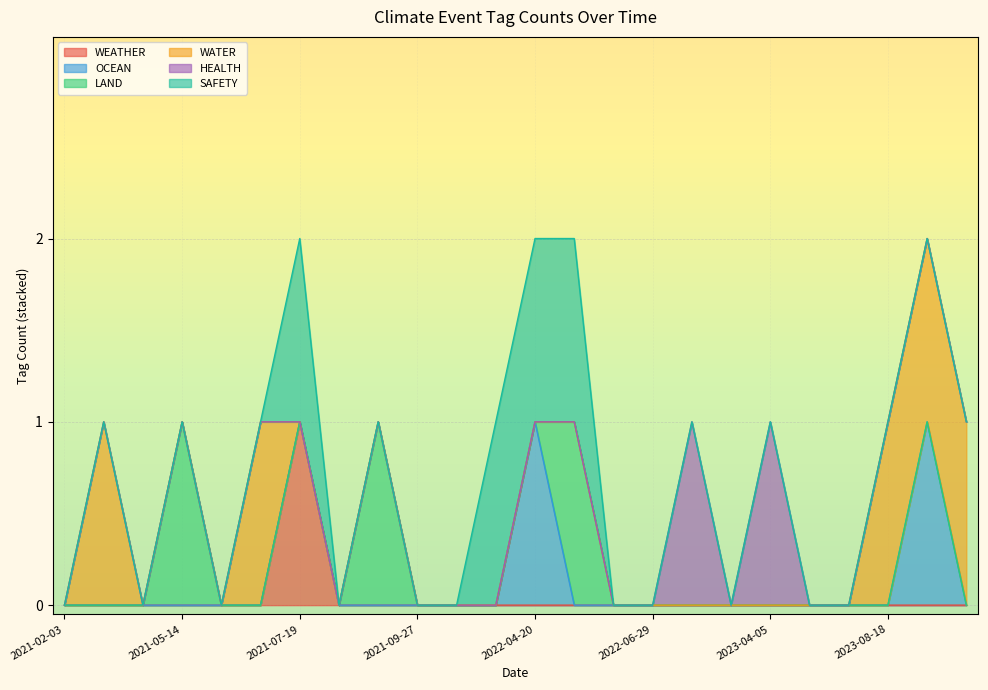

What is the maximum value shown in the chart?

1